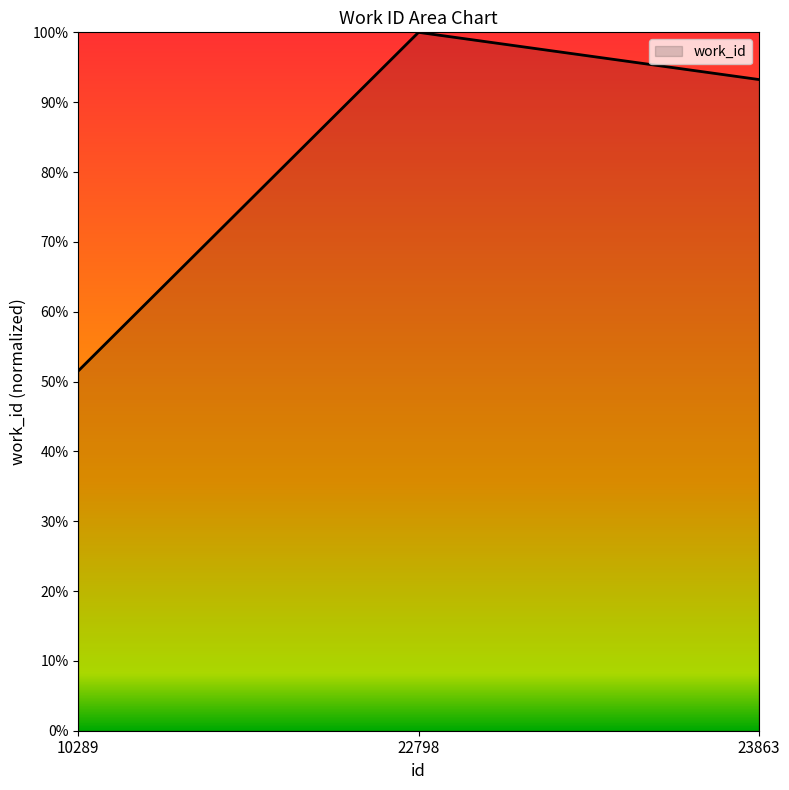

Where does the data first go above 93?

22798